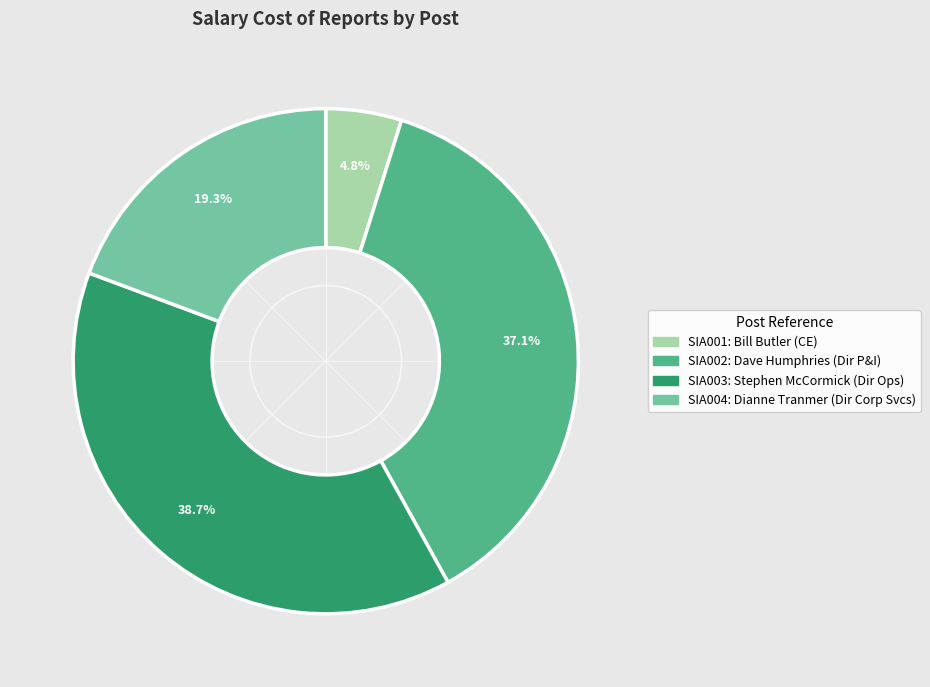

Rank the categories by value from lowest to highest.

SIA001, SIA004, SIA002, SIA003